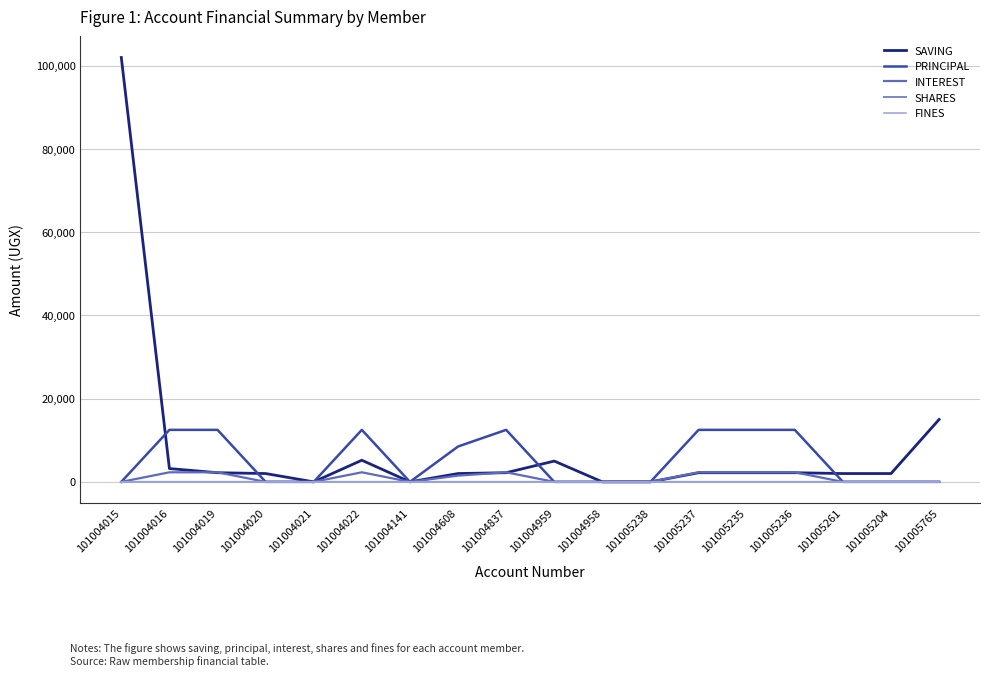

Which series has the largest total across all categories?

SAVING